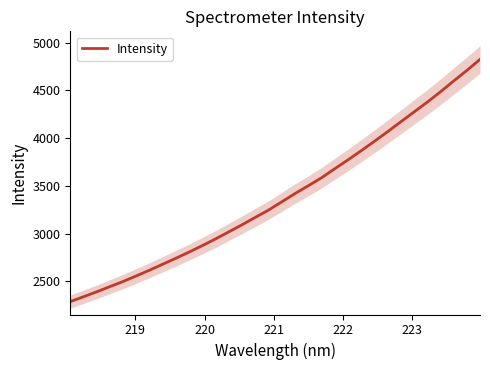

How many data points does each series have?

32